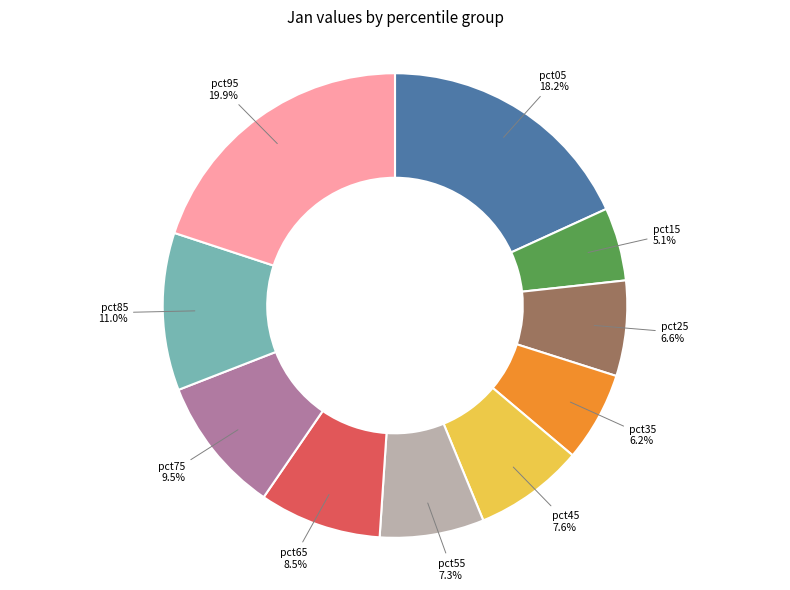

How many segments does this pie chart have?

10